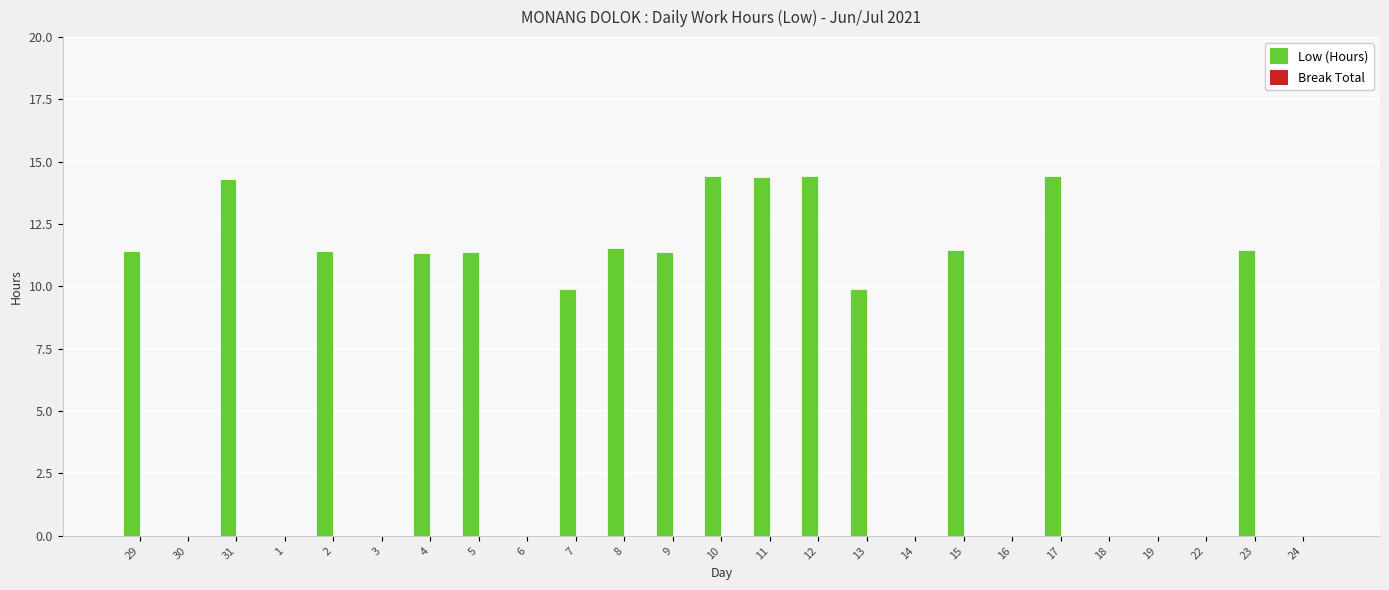

The chart shows a value of 11.3 at 4. True or false?

True